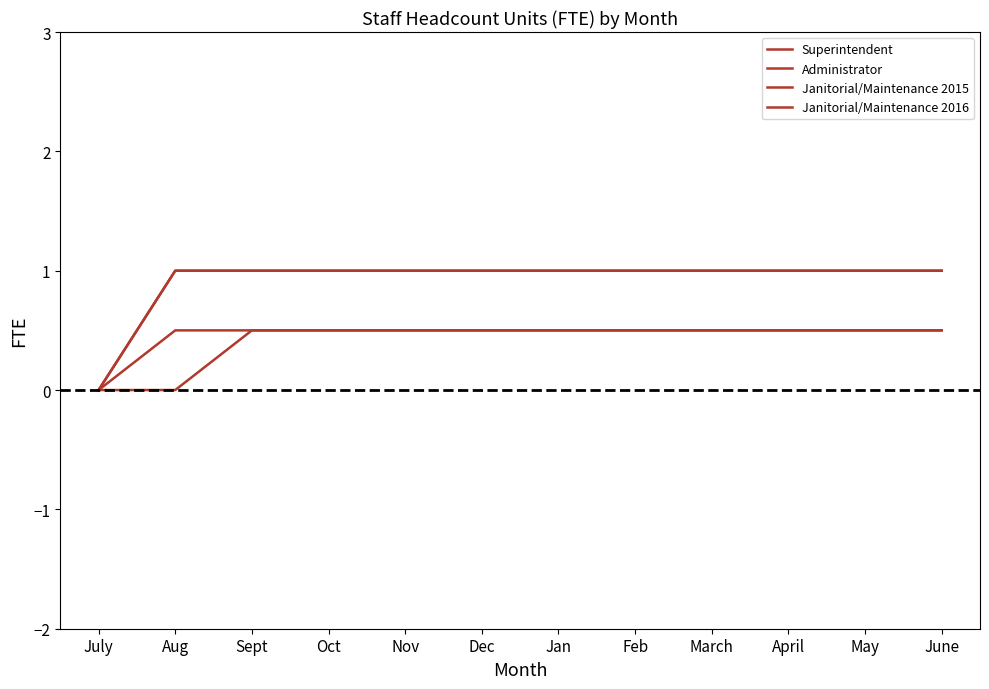

Reading left to right, list all the values displayed in this chart.

Superintendent: 0.0	1.0	1.0	1.0	1.0	1.0	1.0	1.0	1.0	1.0	1.0	1.0
Administrator: 0.0	1.0	1.0	1.0	1.0	1.0	1.0	1.0	1.0	1.0	1.0	1.0
Janitorial/Maintenance 2015: 0.0	0.0	0.5	0.5	0.5	0.5	0.5	0.5	0.5	0.5	0.5	0.5
Janitorial/Maintenance 2016: 0.0	0.5	0.5	0.5	0.5	0.5	0.5	0.5	0.5	0.5	0.5	0.5